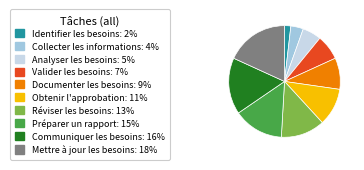

Rank the categories by value from lowest to highest.

Identifier les besoins, Collecter les informations, Analyser les besoins, Valider les besoins, Documenter les besoins, Obtenir l'approbation, Réviser les besoins, Préparer un rapport, Communiquer les besoins, Mettre à jour les besoins